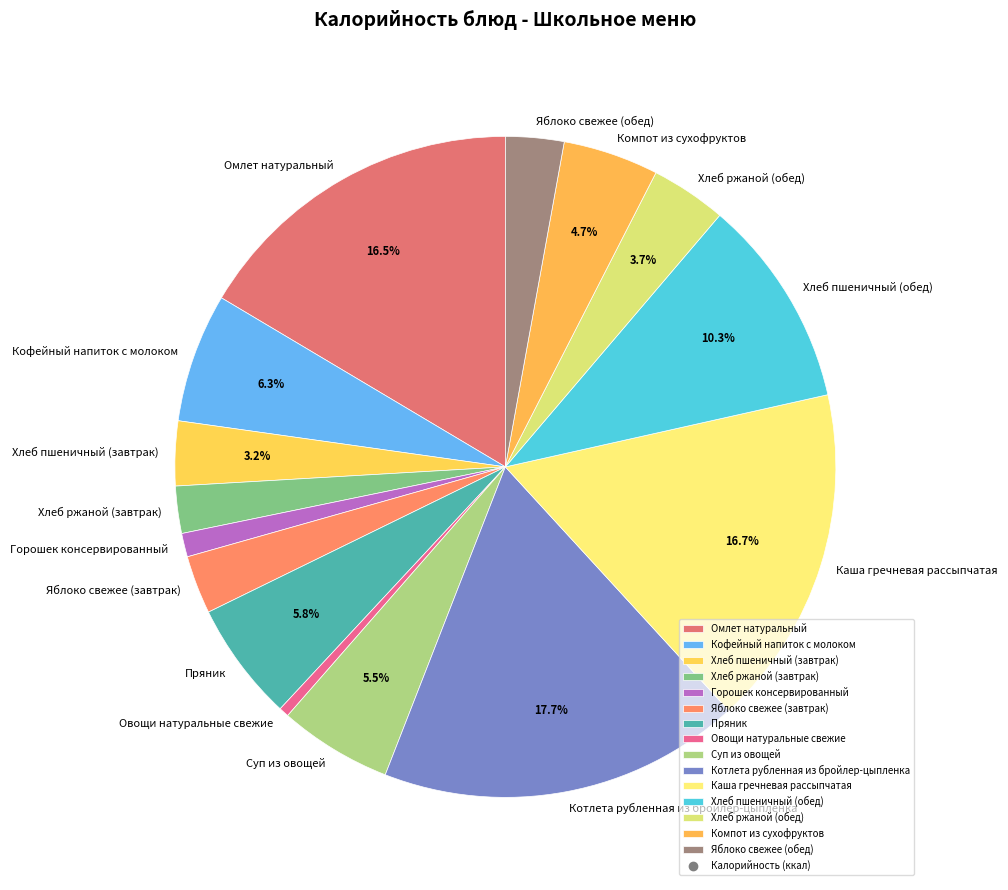

Approximately how many times larger is the value at Хлеб пшеничный (обед) compared to Яблоко свежее (завтрак)?

3.6